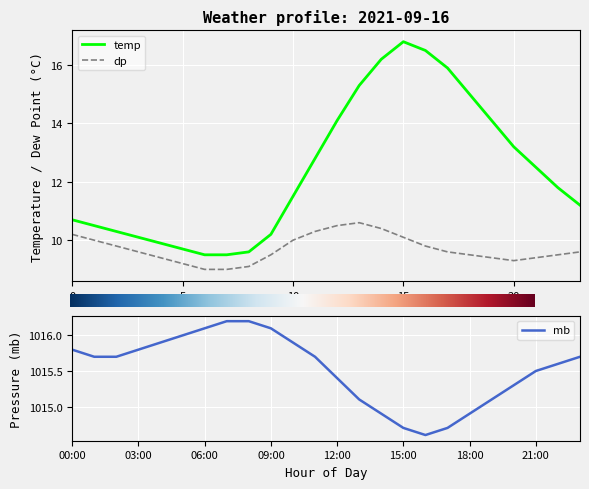

True or false: mb and temp cross at least once.

False